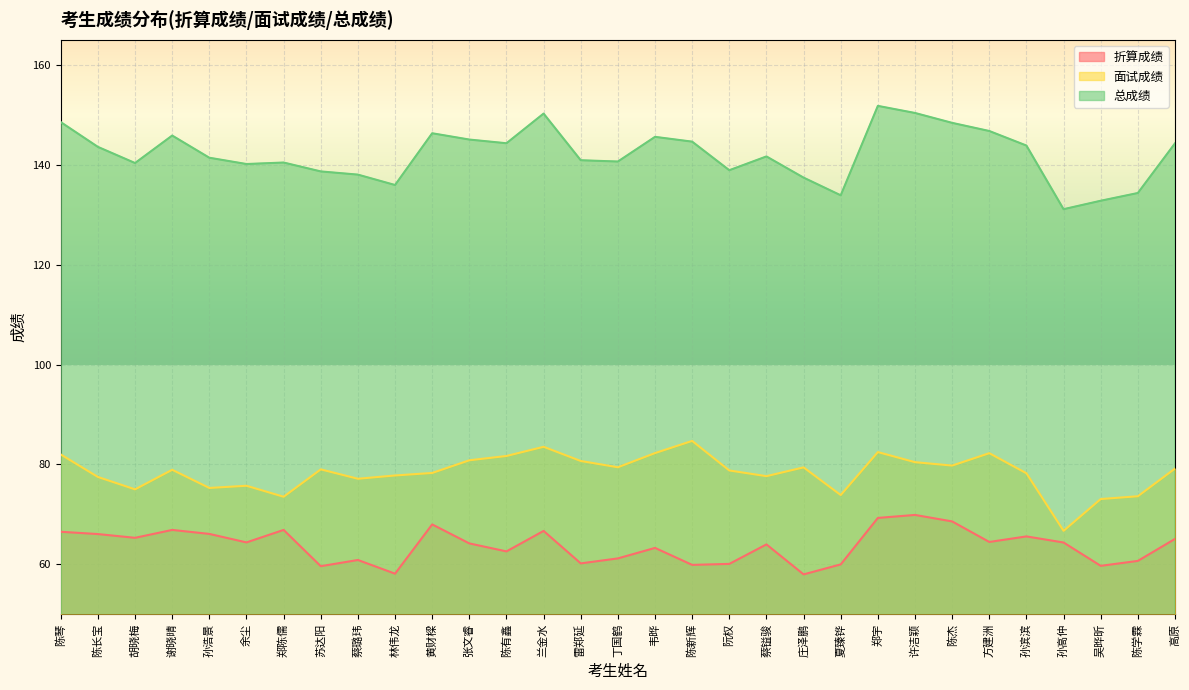

Rank the categories by 总成绩 value from highest to lowest.

郑宇, 许洁颖, 兰金水, 陈琴, 陈杰, 方建洲, 黄财樑, 谢晓晴, 韦晔, 张文睿, 陈新辉, 陈有鑫, 高原, 孙滨滨, 陈长宝, 蔡镒骏, 孙浩景, 雷郑延, 丁国鹤, 郑陈儒, 胡晓梅, 余尘, 阮权, 苏达阳, 蔡璐玮, 庄泽鹏, 林伟龙, 陈学霖, 夏臻铧, 吴晔昕, 孙高仲